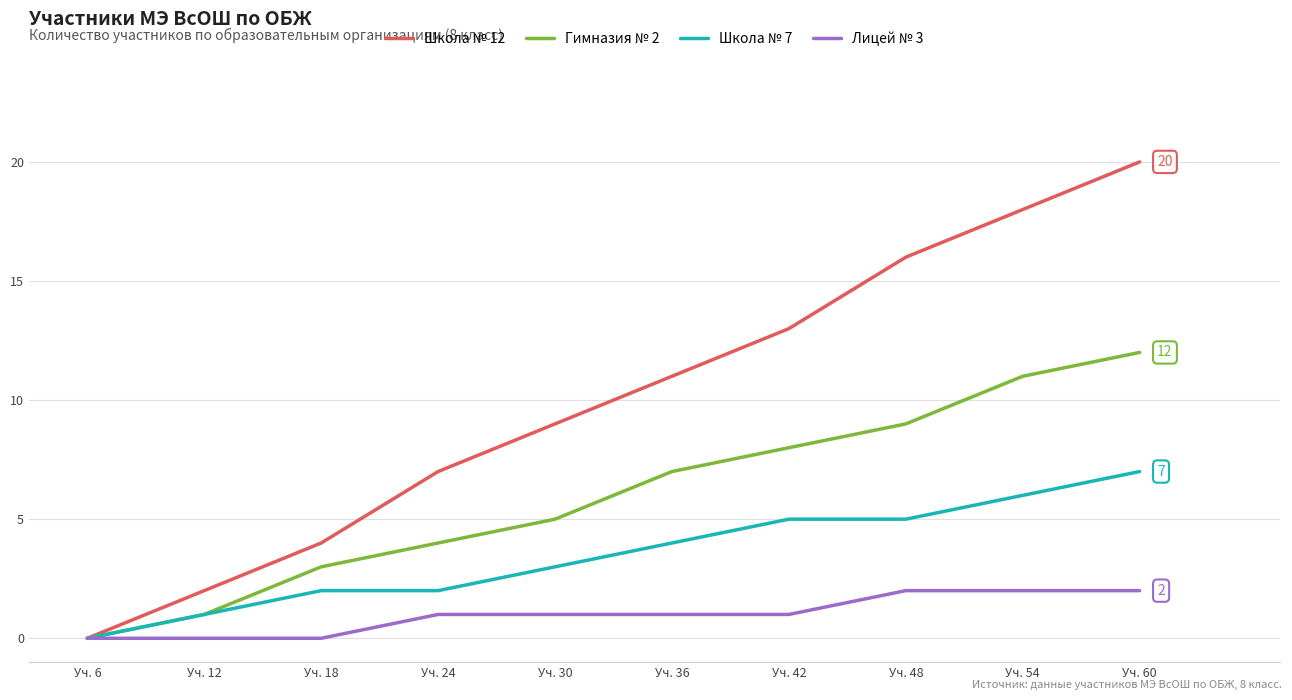

Rank the series by their average value, from lowest to highest.

Лицей № 3, Школа № 7, Гимназия № 2, Школа № 12